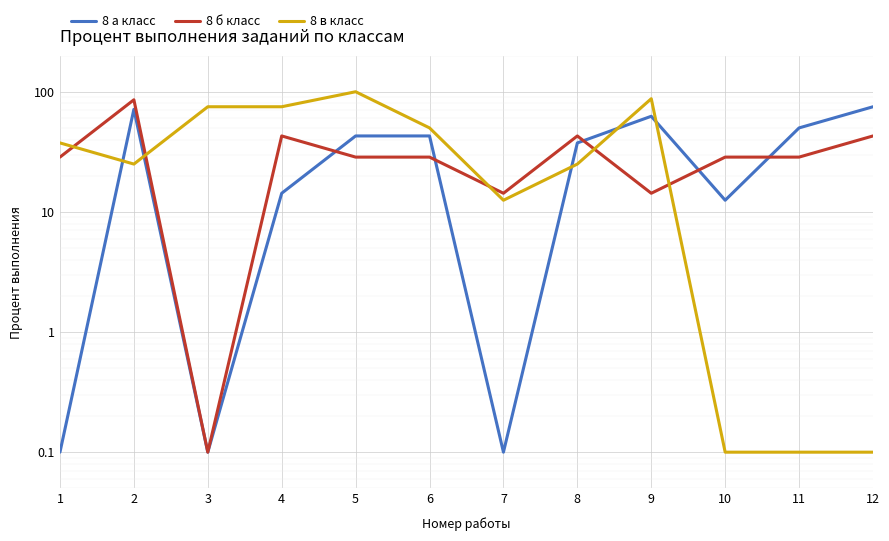

True or false: 8 в класс and 8 а класс intersect in this chart.

True